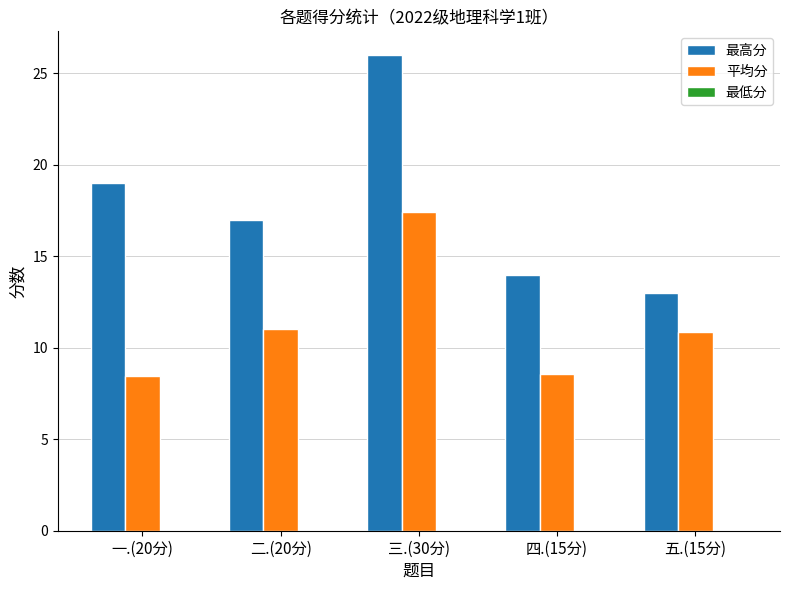

Is it true that 最高分 equals 23.5 at 二.(20分)?

False